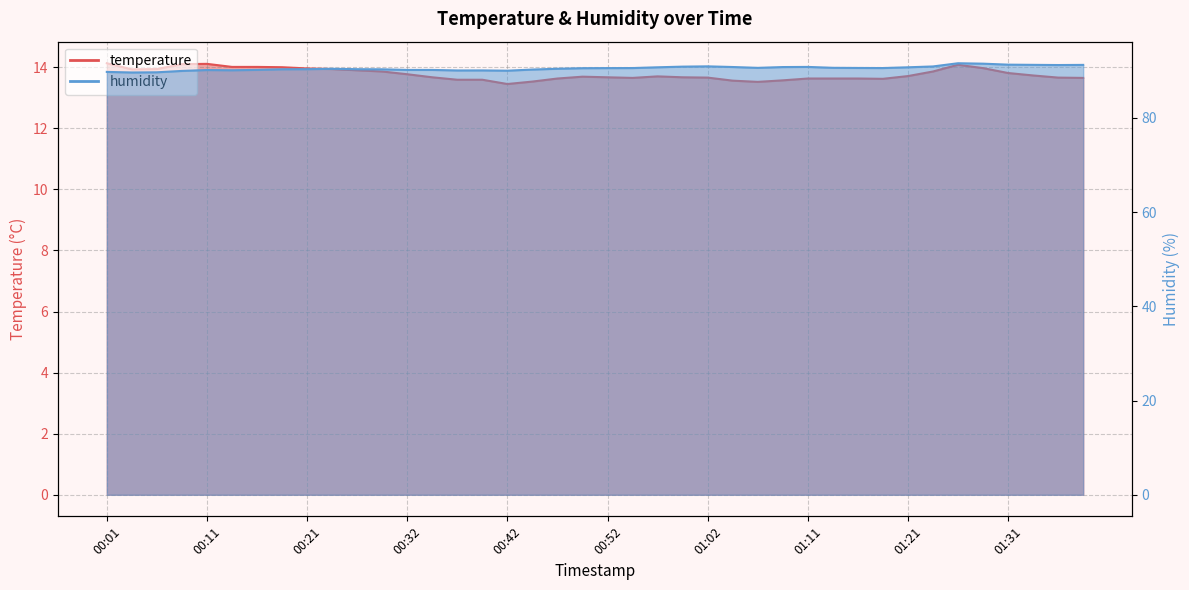

True or false: temperature and humidity intersect in this chart.

False